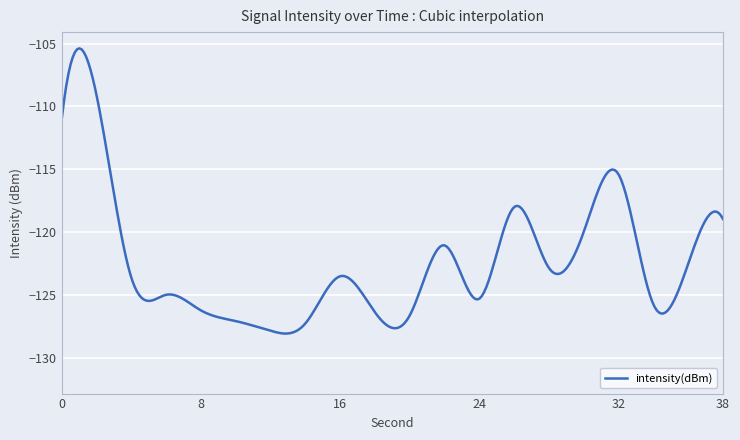

What is the smallest value displayed?

-128.1